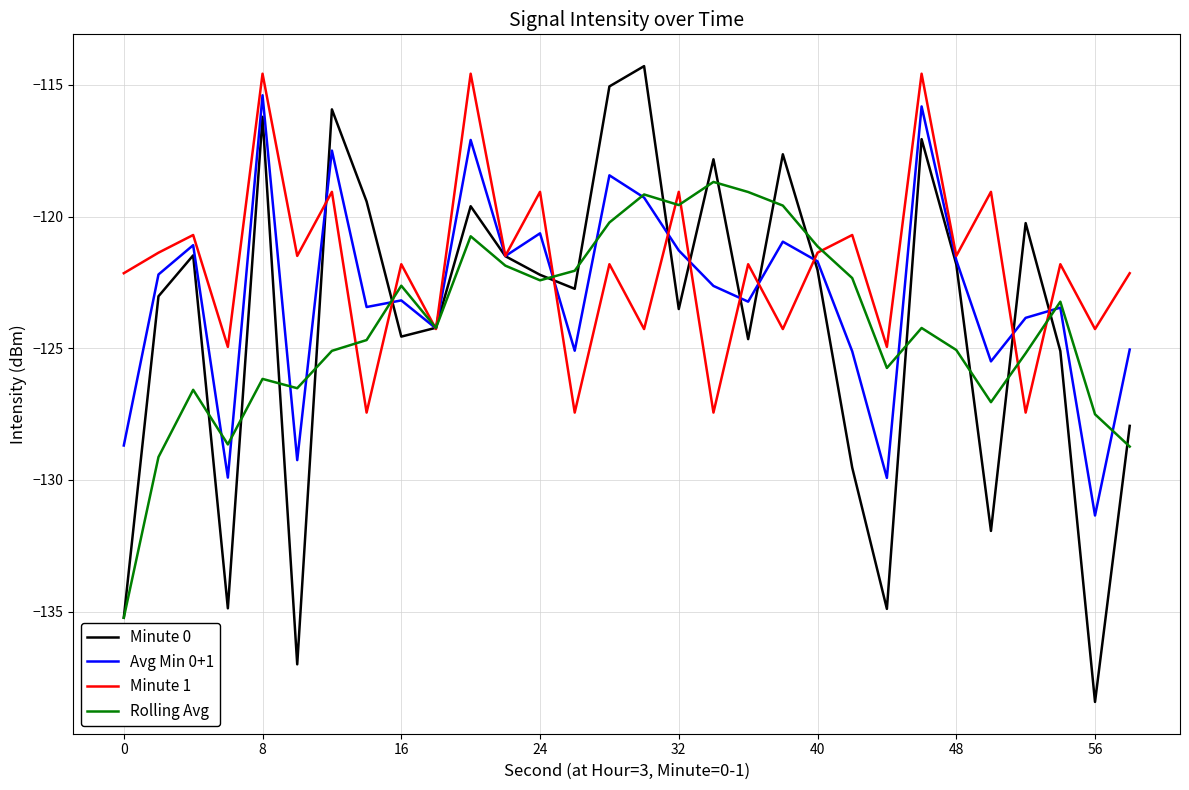

What is the maximum value for Rolling Avg?

-118.7